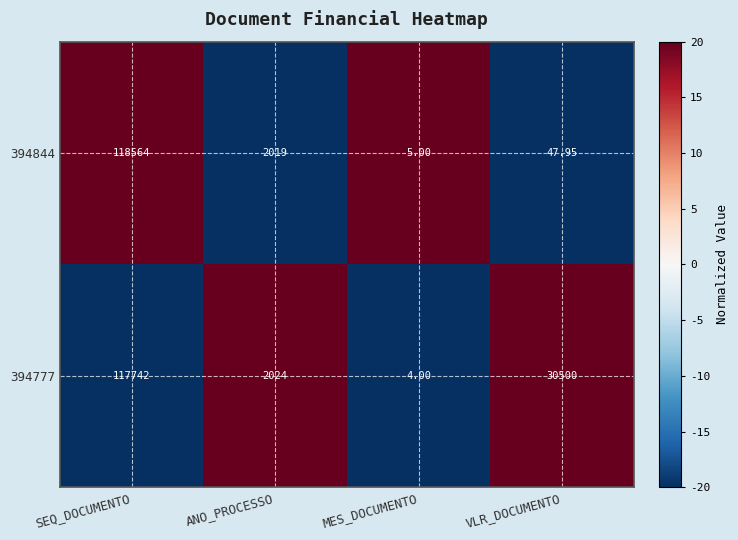

Where is 394777 nearest to the value 58873?

VLR_DOCUMENTO